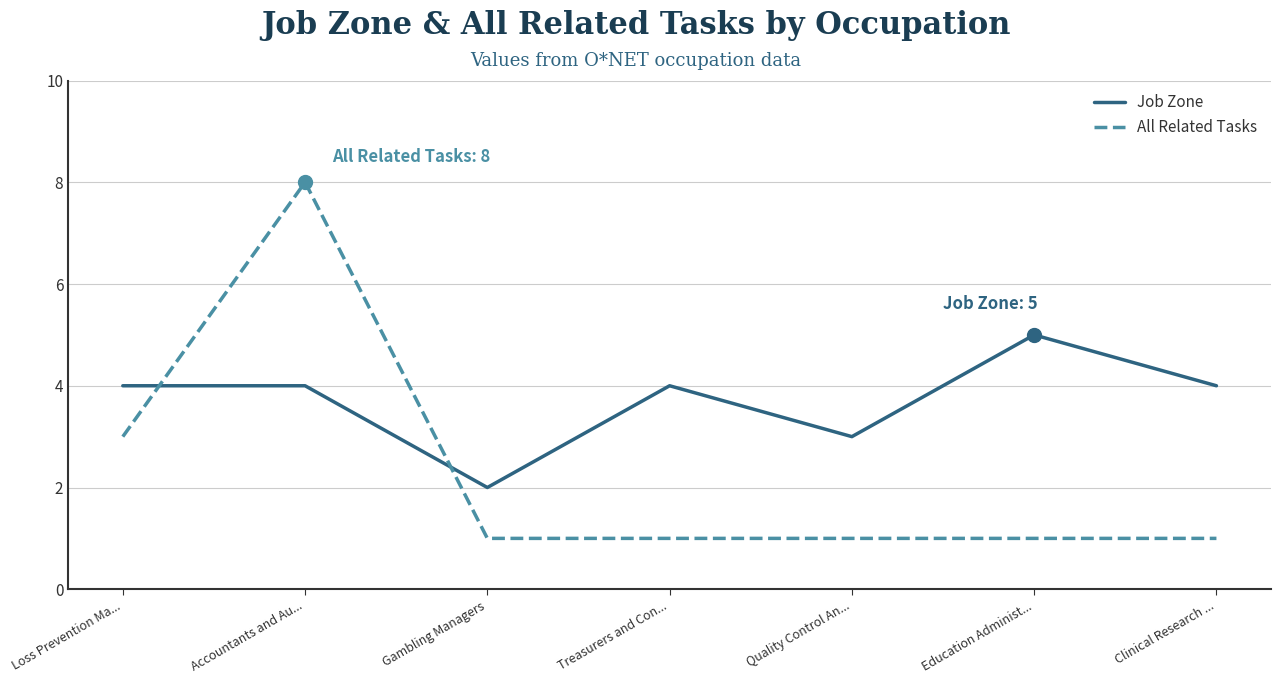

Which series changed the most between Treasurers and Con... and Education Administ...?

Job Zone